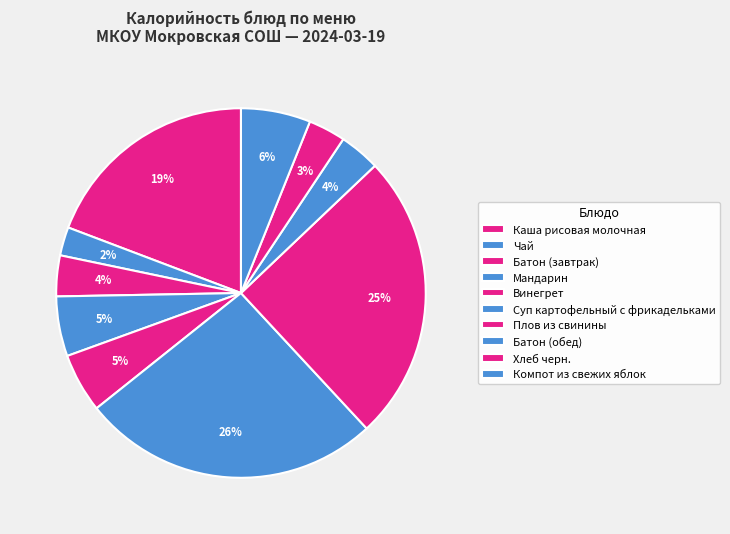

How many slices are in this pie chart?

10